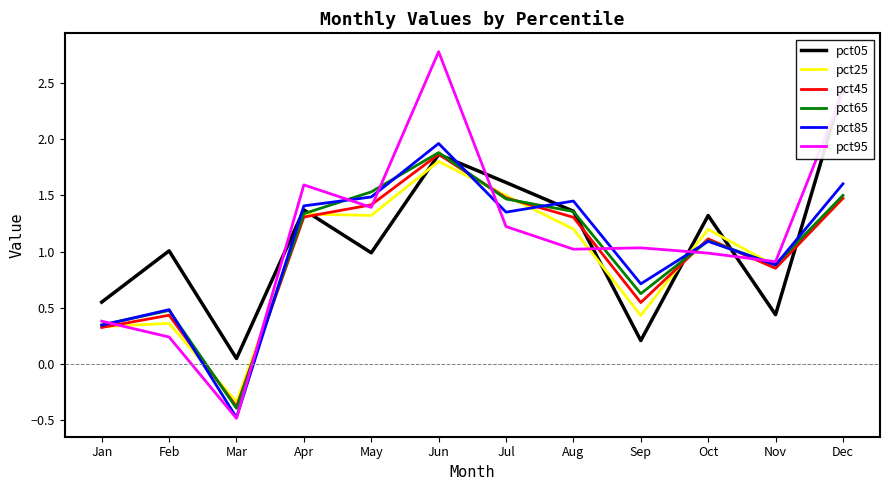

How many interior local peaks does the pct95 series have?

3